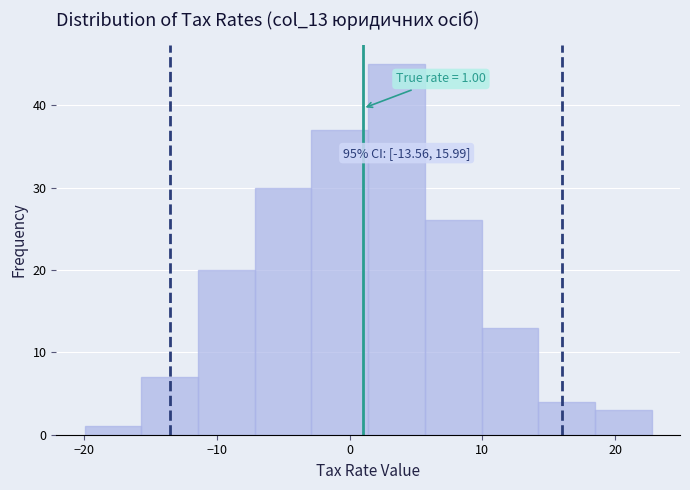

Which range on the x-axis has the tallest bar?

1 to 6